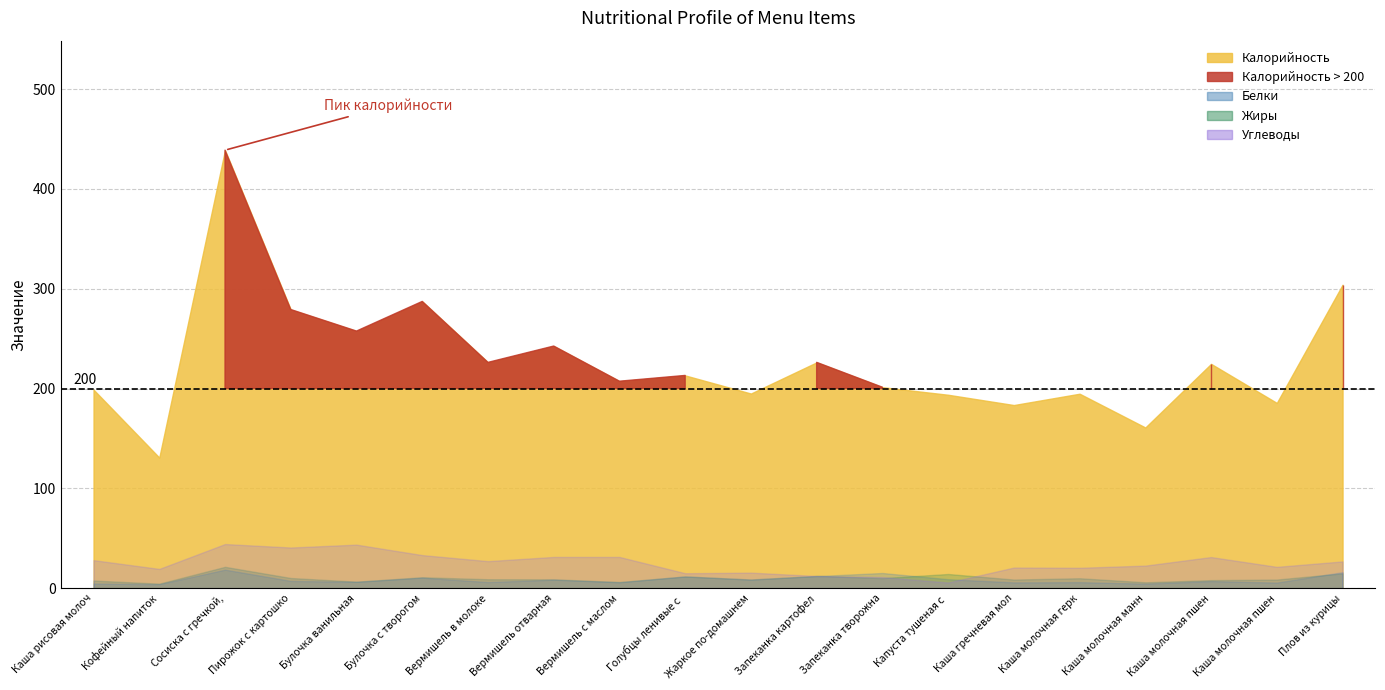

Reading left to right, list all the values displayed in this chart.

Углеводы: Каша рисовая молочная=28.0	Кофейный напиток=19.3	Сосиска с гречкой, соус=44.2	Пирожок с картошкой=40.7	Булочка ванильная=43.6	Булочка с творогом=33.1	Вермишель в молоке=27.1	Вермишель отварная с маслом, сыром=31.3	Вермишель с маслом=31.3	Голубцы ленивые с отварным мясом=14.9	Жаркое по-домашнему=15.5	Запеканка картофельная с отварным мясом=12.2	Запеканка творожная=11.0	Капуста тушеная с сосиской=5.6	Каша гречневая молочная=20.6	Каша молочная геркулесовая=20.4	Каша молочная манная=22.6	Каша молочная пшеничная=31.1	Каша молочная пшенная=21.3	Плов из курицы=26.8
Калорийность: Каша рисовая молочная=198.9	Кофейный напиток=130.8	Сосиска с гречкой, соус=438.9	Пирожок с картошкой=279.2	Булочка ванильная=257.6	Булочка с творогом=287.3	Вермишель в молоке=226.2	Вермишель отварная с маслом, сыром=242.6	Вермишель с маслом=207.4	Голубцы ленивые с отварным мясом=213.1	Жаркое по-домашнему=195.0	Запеканка картофельная с отварным мясом=226.2	Запеканка творожная=201.3	Капуста тушеная с сосиской=193.8	Каша гречневая молочная=183.5	Каша молочная геркулесовая=194.8	Каша молочная манная=161.0	Каша молочная пшеничная=224.7	Каша молочная пшенная=185.6	Плов из курицы=304.0
Белки: Каша рисовая молочная=4.6	Кофейный напиток=4.0	Сосиска с гречкой, соус=18.5	Пирожок с картошкой=7.2	Булочка ванильная=6.3	Булочка с творогом=10.5	Вермишель в молоке=6.1	Вермишель отварная с маслом, сыром=8.4	Вермишель с маслом=5.8	Голубцы ленивые с отварным мясом=11.7	Жаркое по-домашнему=8.5	Запеканка картофельная с отварным мясом=12.1	Запеканка творожная=15.2	Капуста тушеная с сосиской=8.9	Каша гречневая молочная=5.8	Каша молочная геркулесовая=6.0	Каша молочная манная=4.5	Каша молочная пшеничная=7.0	Каша молочная пшенная=5.6	Плов из курицы=16.0
Жиры: Каша рисовая молочная=7.6	Кофейный напиток=4.5	Сосиска с гречкой, соус=21.3	Пирожок с картошкой=10.2	Булочка ванильная=6.5	Булочка с творогом=10.9	Вермишель в молоке=8.9	Вермишель отварная с маслом, сыром=8.8	Вермишель с маслом=6.2	Голубцы ленивые с отварным мясом=11.7	Жаркое по-домашнему=8.7	Запеканка картофельная с отварным мясом=12.2	Запеканка творожная=10.0	Капуста тушеная с сосиской=14.2	Каша гречневая молочная=8.6	Каша молочная геркулесовая=9.9	Каша молочная манная=5.8	Каша молочная пшеничная=8.0	Каша молочная пшенная=8.6	Плов из курицы=14.8